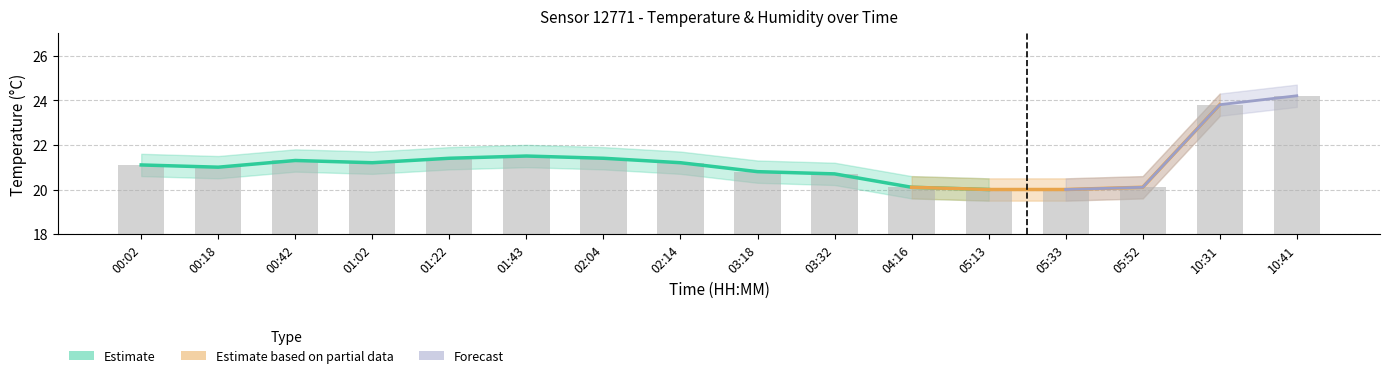

What is the difference between the maximum and minimum values?

4.2